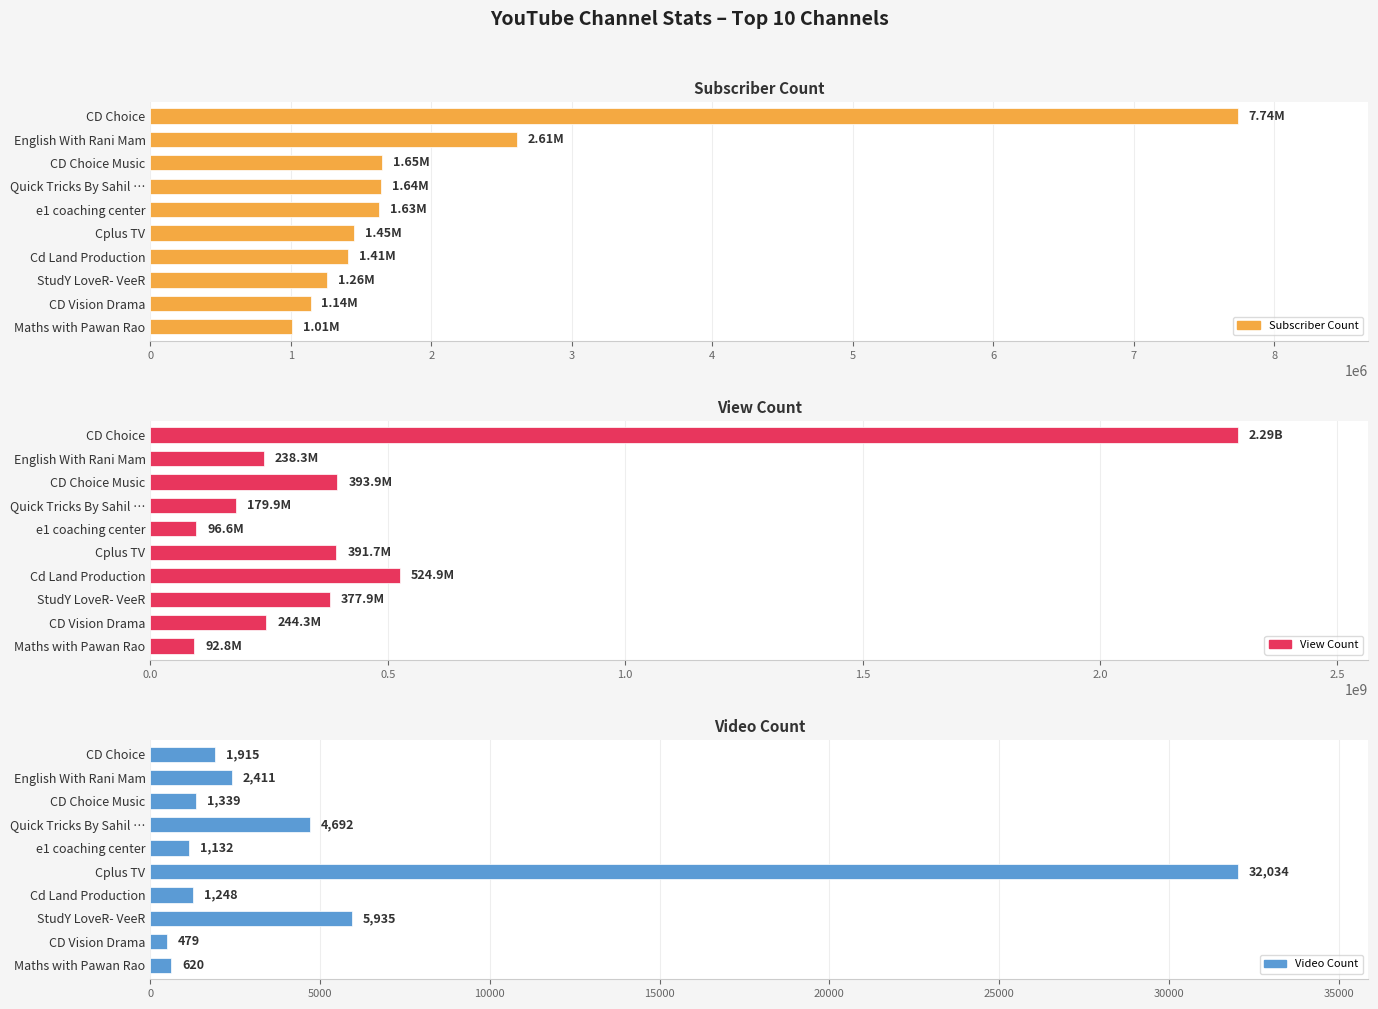

Which series changed the most between Cd Land Production and Maths with Pawan Rao?

View Count